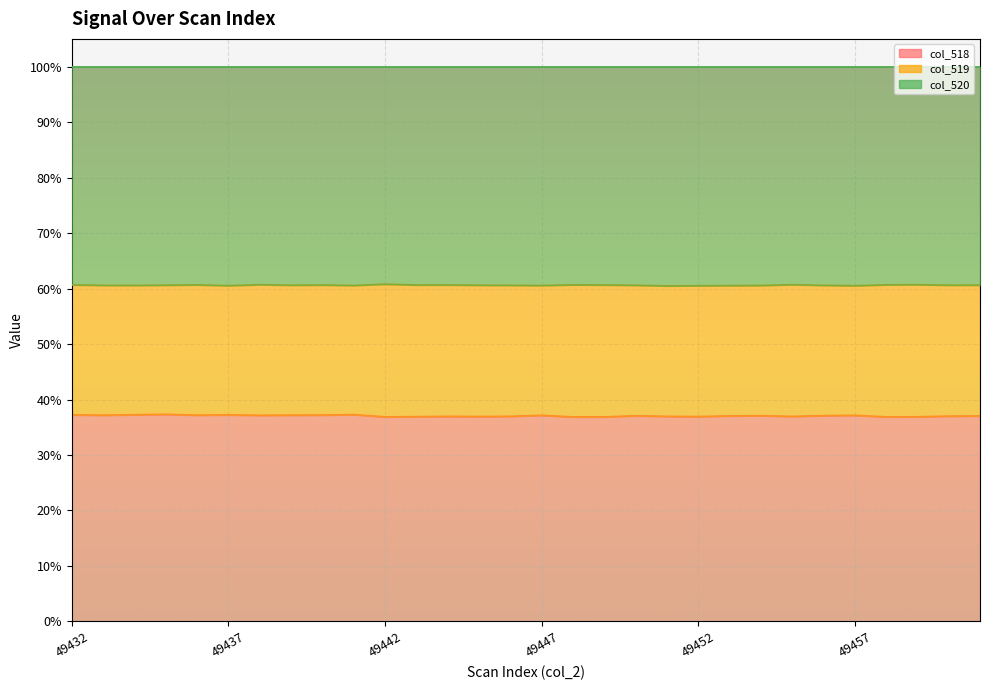

What are all the series names shown in the legend?

col_518, col_519, col_520